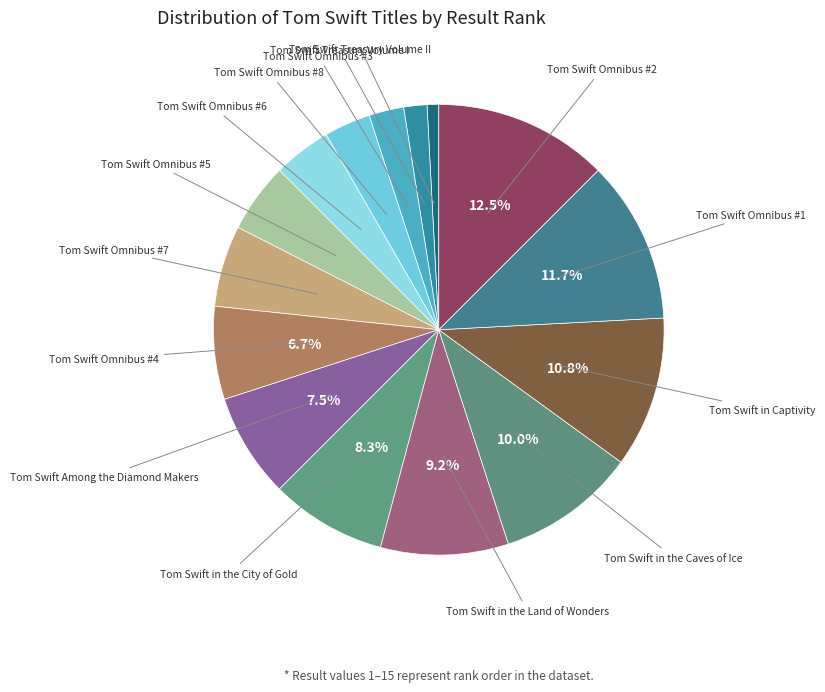

True or false: Tom Swift Omnibus #7 accounts for 13% of the total.

False